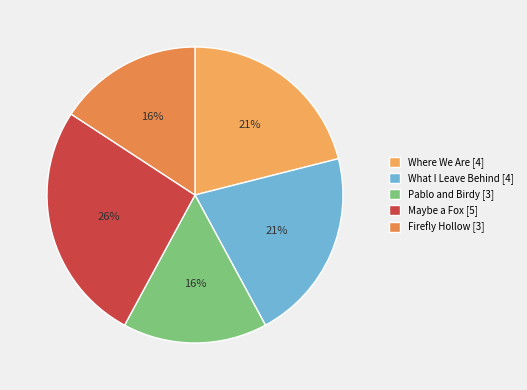

Which slice is the largest?

Maybe a Fox